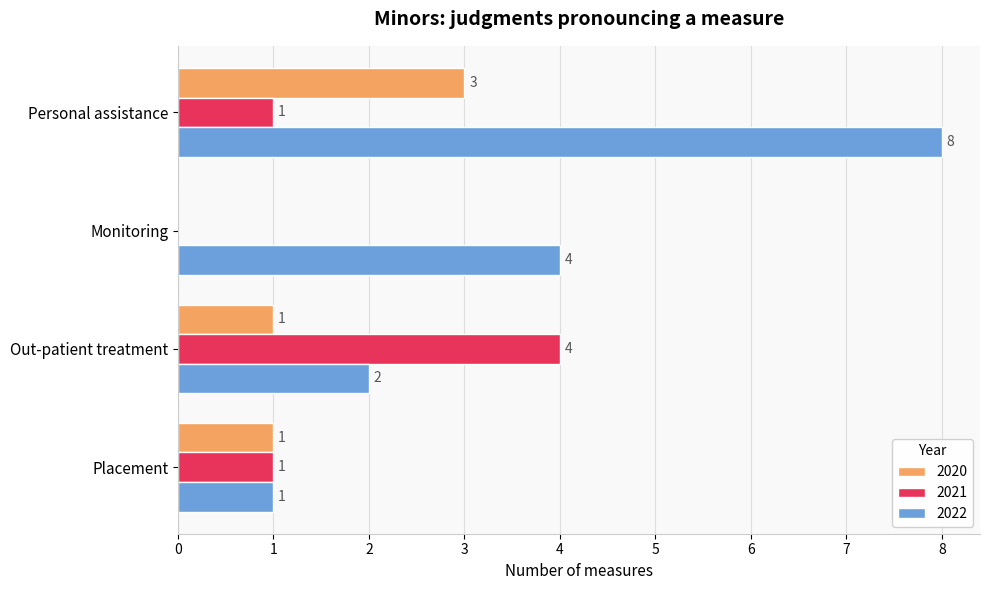

Between Monitoring and Personal assistance, which series saw the biggest shift?

2022